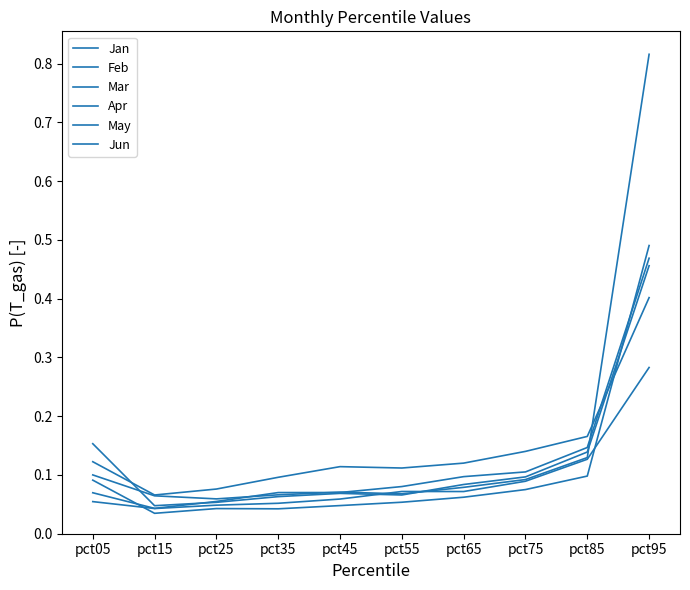

How many lines are shown in the chart?

6